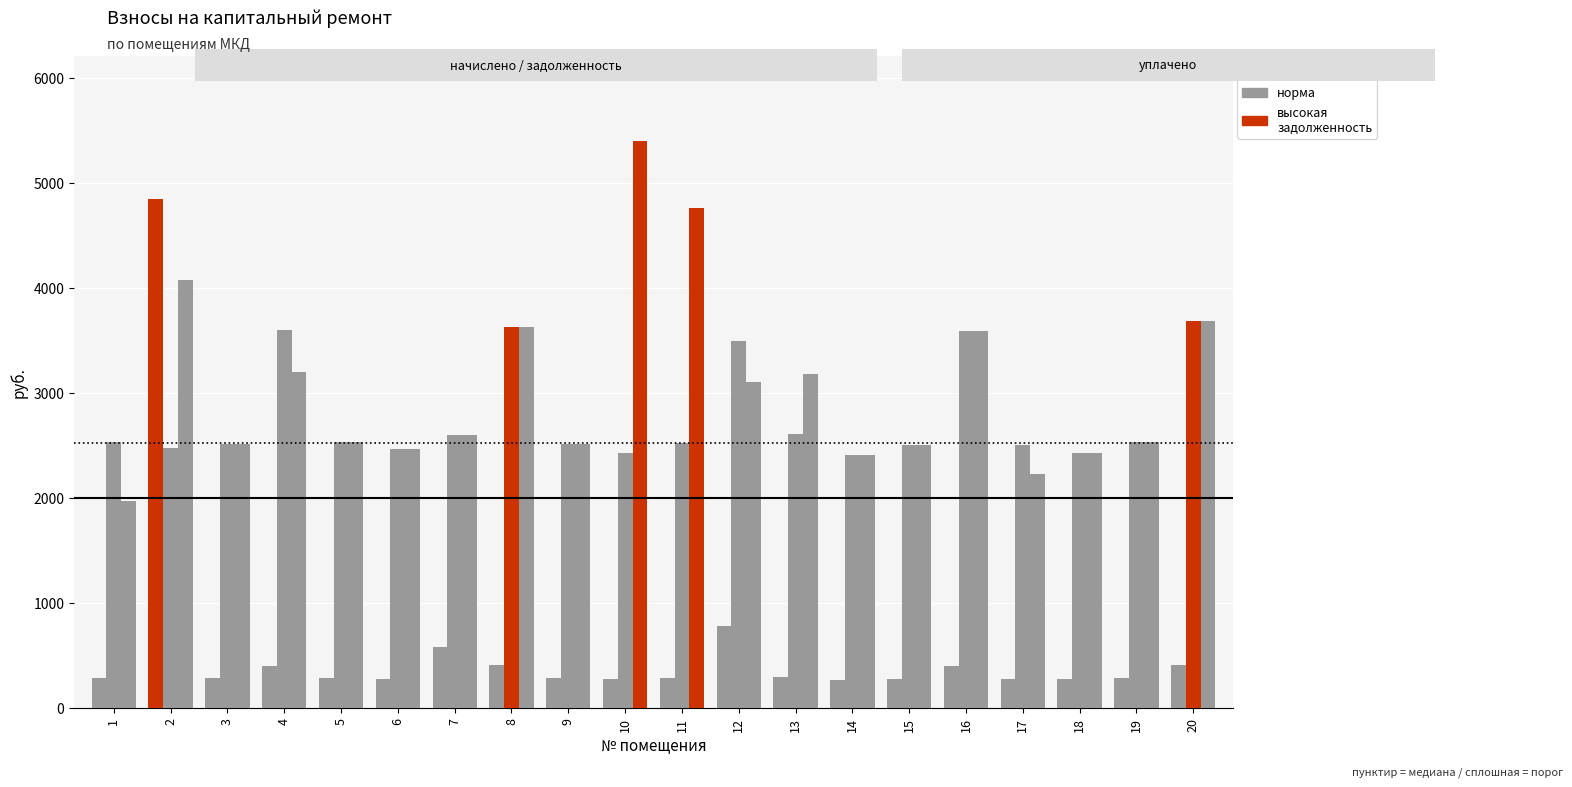

Does the chart contain stacked bars?

No